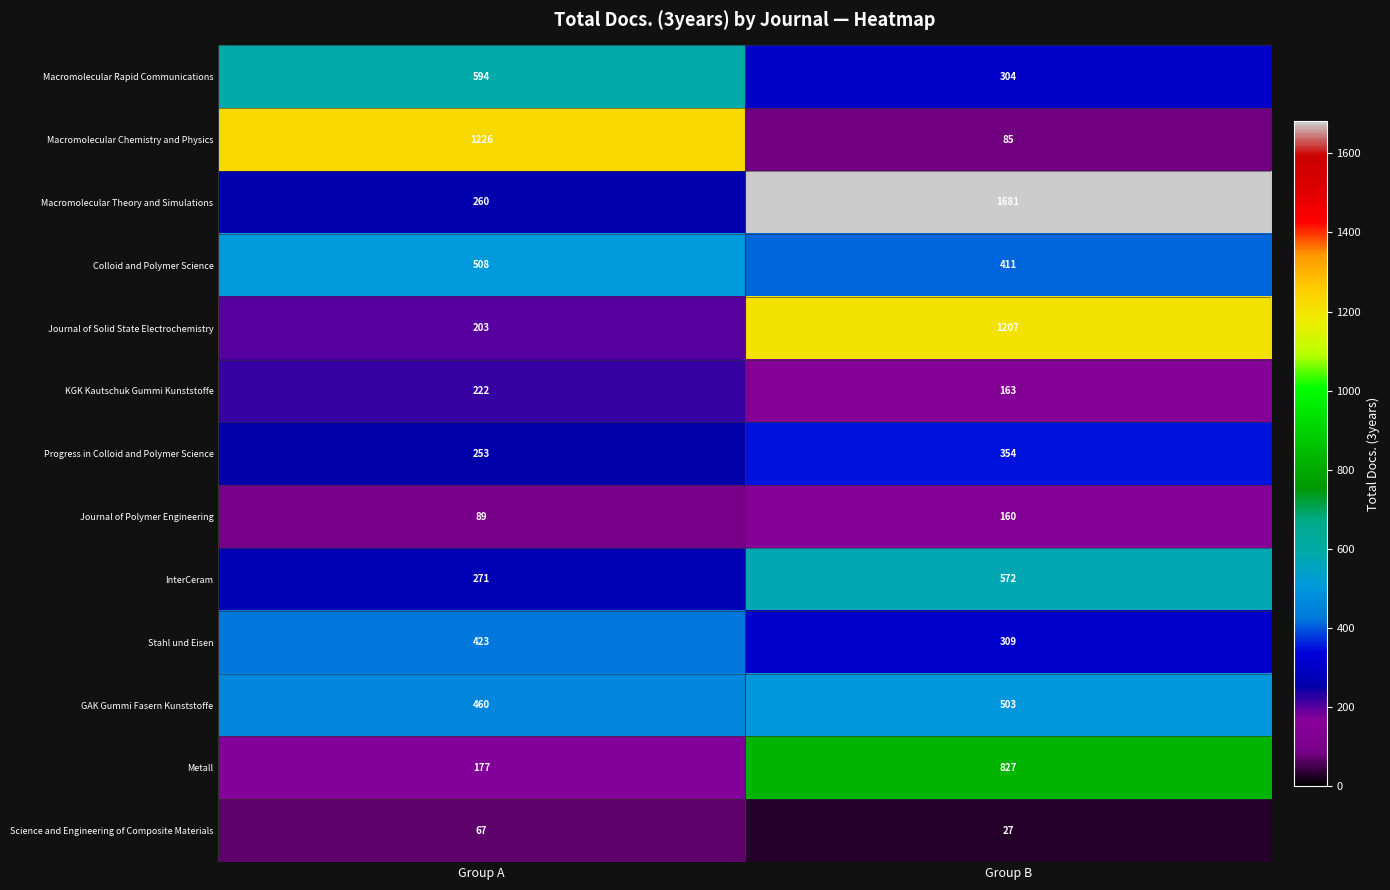

What value does the KGK Kautschuk Gummi Kunststoffe series have at Group B, to the nearest 10?

160